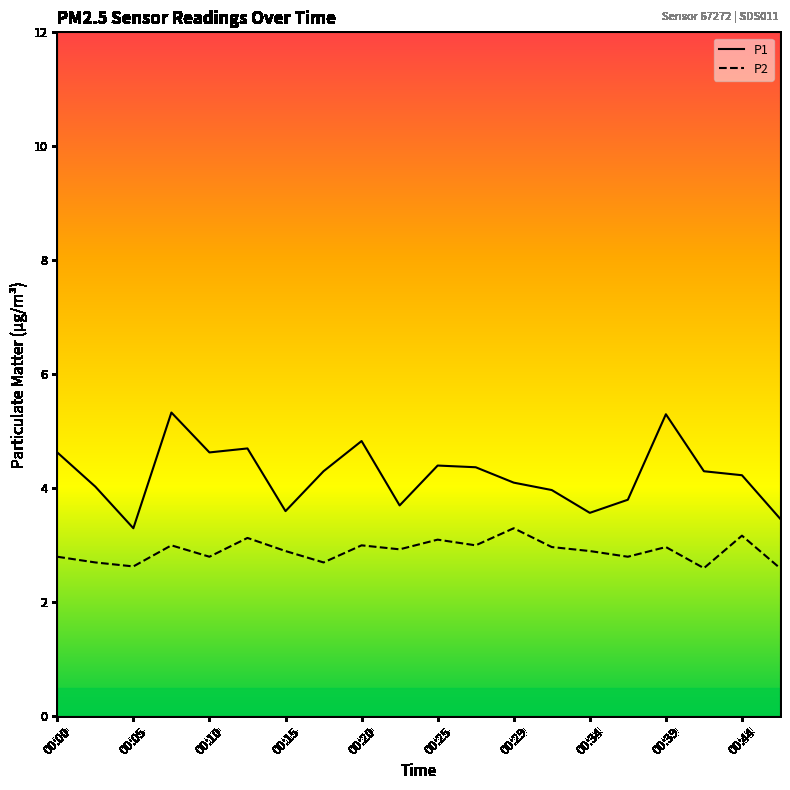

List the series in order of their peak value, lowest first.

P2, P1